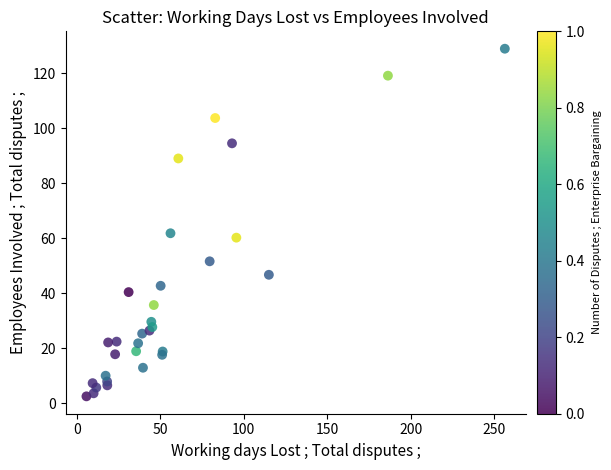

What Y value in the scatter plot is closest to 65?

61.9